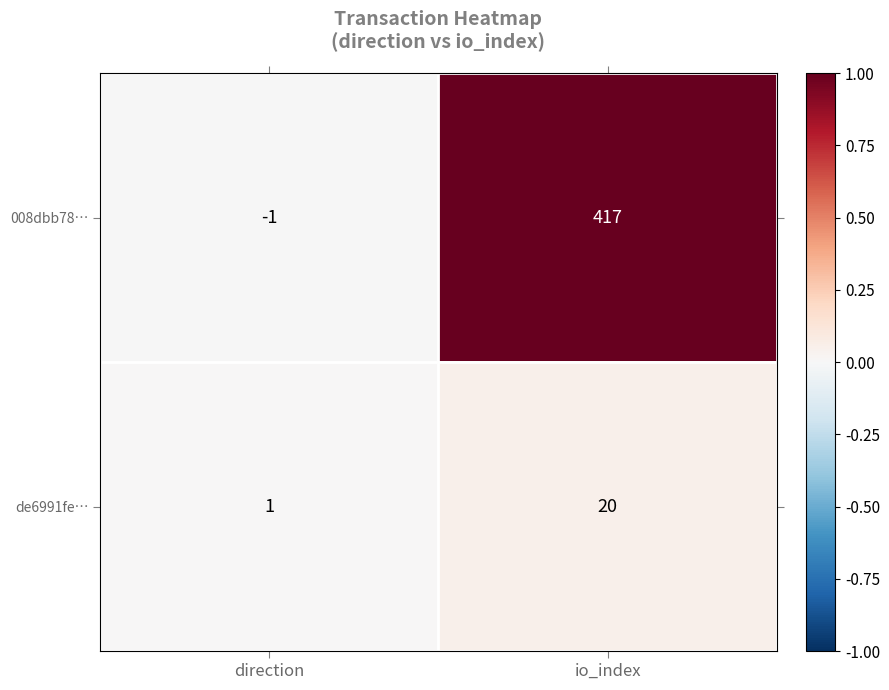

Which series has the largest range (max minus min)?

008dbb78…